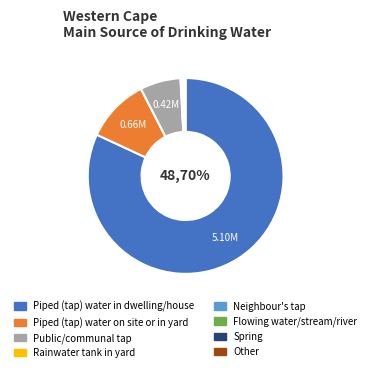

Rank the categories by value from lowest to highest.

Spring, Rainwater tank in yard, Neighbour's tap, Flowing water/stream/river, Other, Public/communal tap, Piped (tap) water on site or in yard, Piped (tap) water in dwelling/house